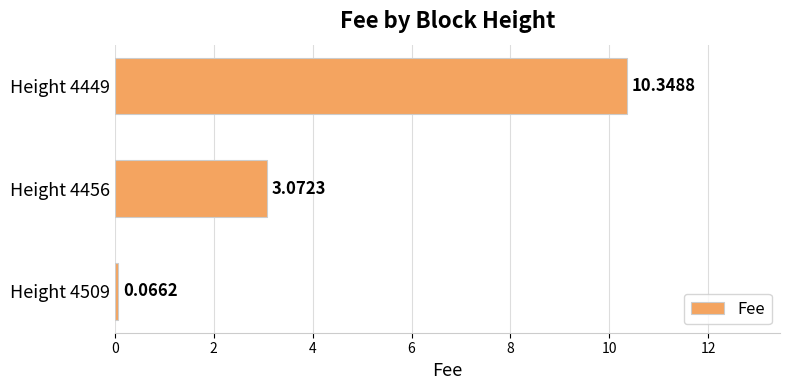

Rank the categories by value from lowest to highest.

Height 4509, Height 4456, Height 4449